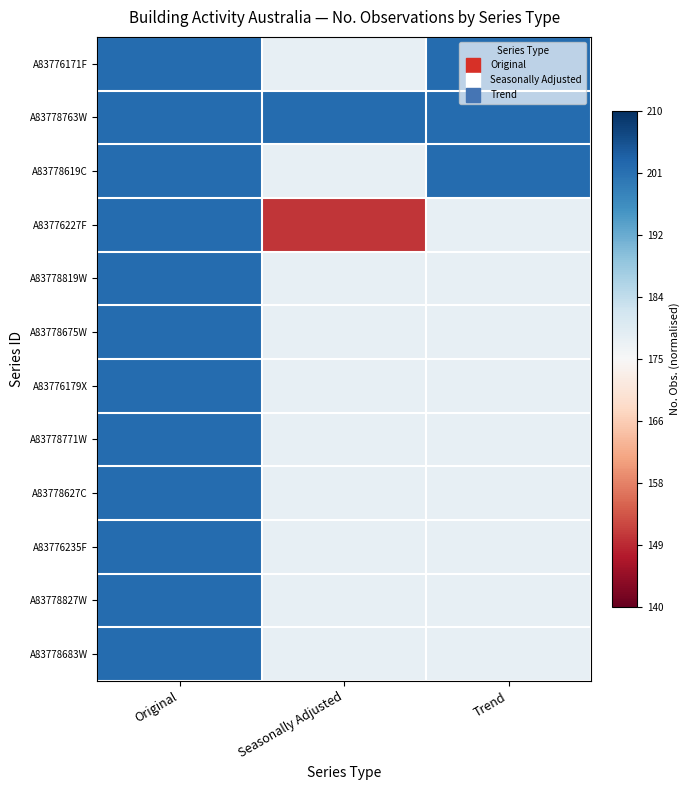

Reading left to right, extract all data points from this chart.

A83776171F: Original=0.8	Seasonally Adjusted=0.1	Trend=0.8
A83778763W: Original=0.8	Seasonally Adjusted=0.8	Trend=0.8
A83778619C: Original=0.8	Seasonally Adjusted=0.1	Trend=0.8
A83776227F: Original=0.8	Seasonally Adjusted=-0.7	Trend=0.1
A83778819W: Original=0.8	Seasonally Adjusted=0.1	Trend=0.1
A83778675W: Original=0.8	Seasonally Adjusted=0.1	Trend=0.1
A83776179X: Original=0.8	Seasonally Adjusted=0.1	Trend=0.1
A83778771W: Original=0.8	Seasonally Adjusted=0.1	Trend=0.1
A83778627C: Original=0.8	Seasonally Adjusted=0.1	Trend=0.1
A83776235F: Original=0.8	Seasonally Adjusted=0.1	Trend=0.1
A83778827W: Original=0.8	Seasonally Adjusted=0.1	Trend=0.1
A83778683W: Original=0.8	Seasonally Adjusted=0.1	Trend=0.1